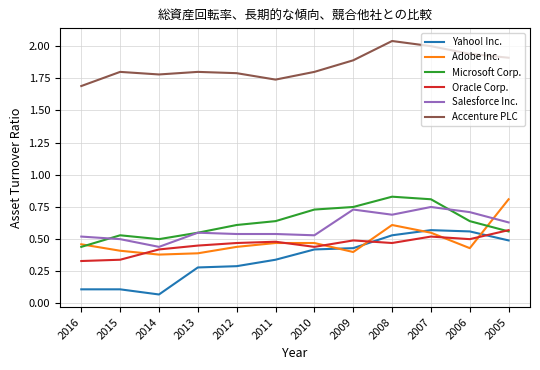

True or false: Yahoo! Inc. and Salesforce Inc. cross at least once.

False